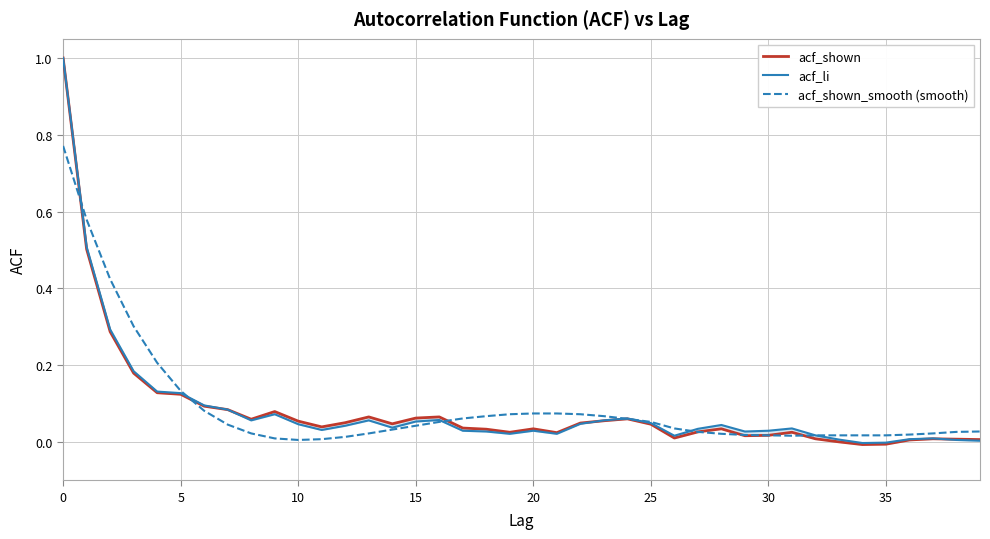

What is the difference between the second highest and minimum values in the acf_li series?

0.5